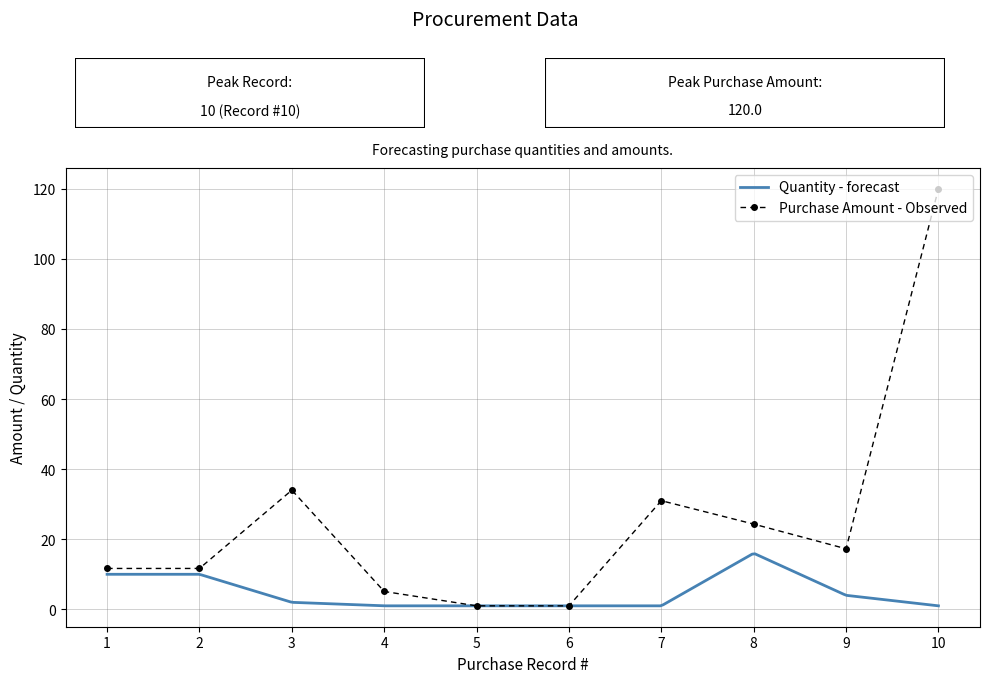

What is the difference between the maximum and minimum values?

119.0